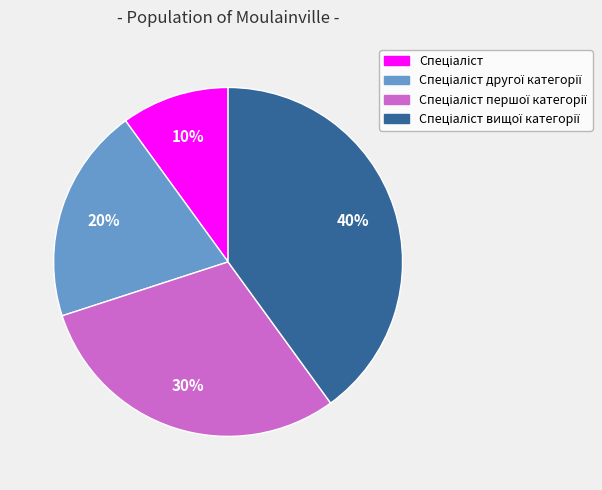

How many segments does this pie chart have?

4